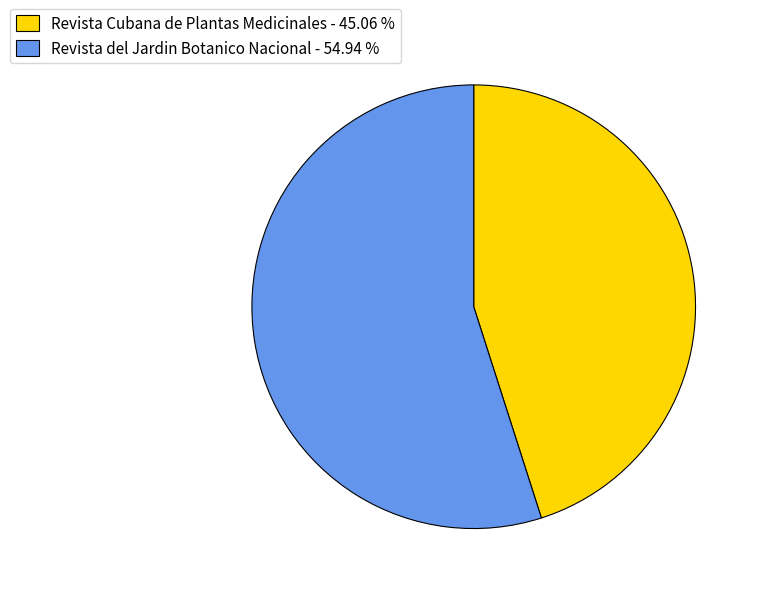

Does Revista del Jardin Botanico Nacional - 54.94 % represent more than half of the total?

Yes